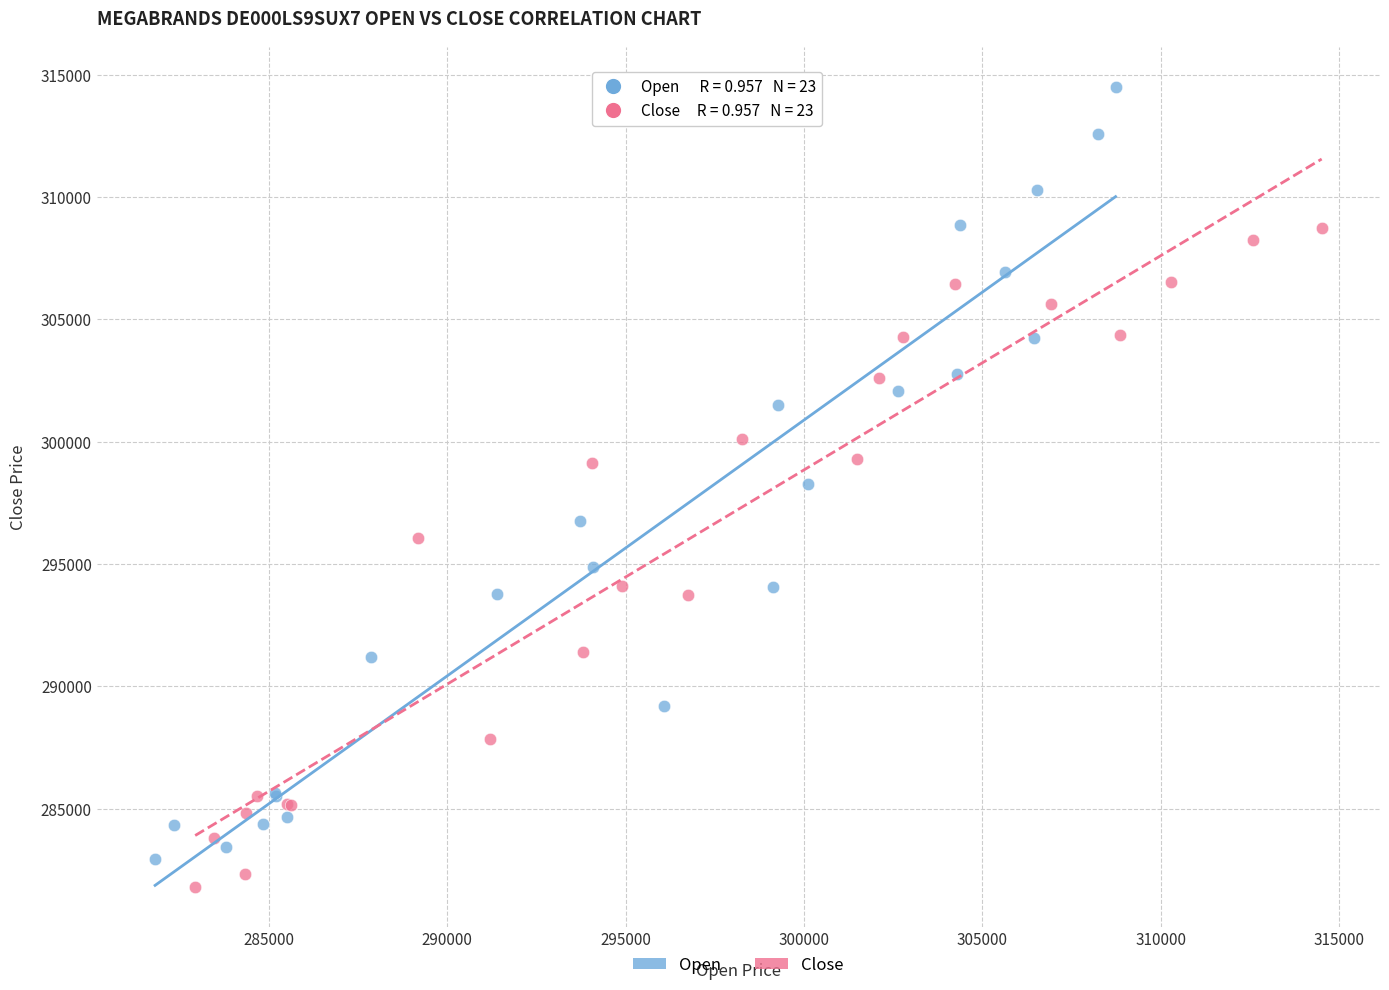

What are all the series names shown in the legend?

Open, Close